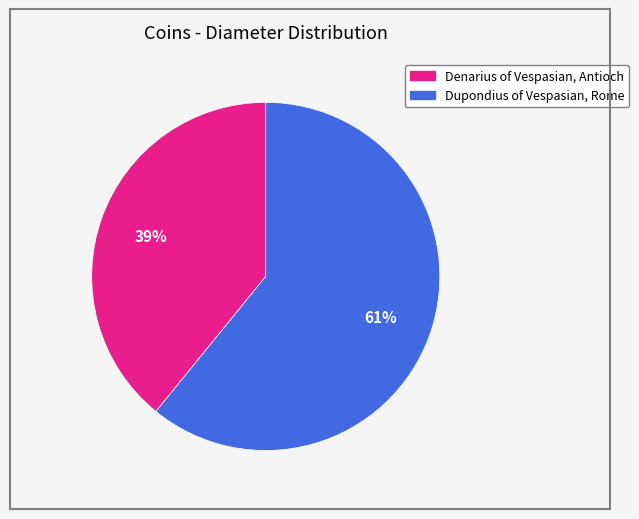

To the nearest percent, what portion does Denarius of Vespasian, Antioch represent?

39%